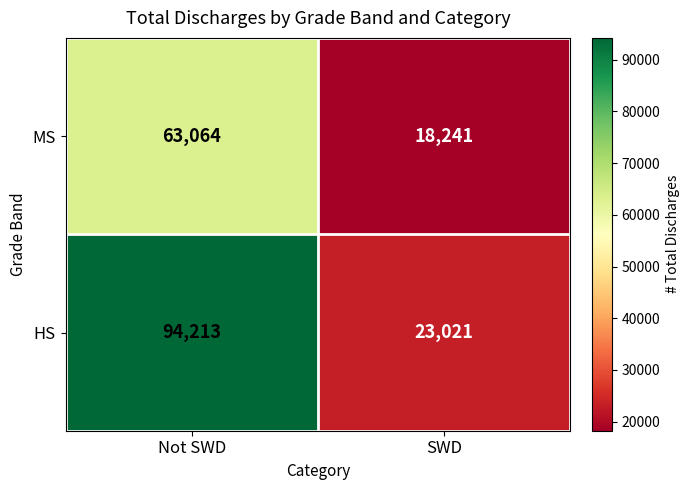

What is the difference between the highest and lowest values at Not SWD?

31149